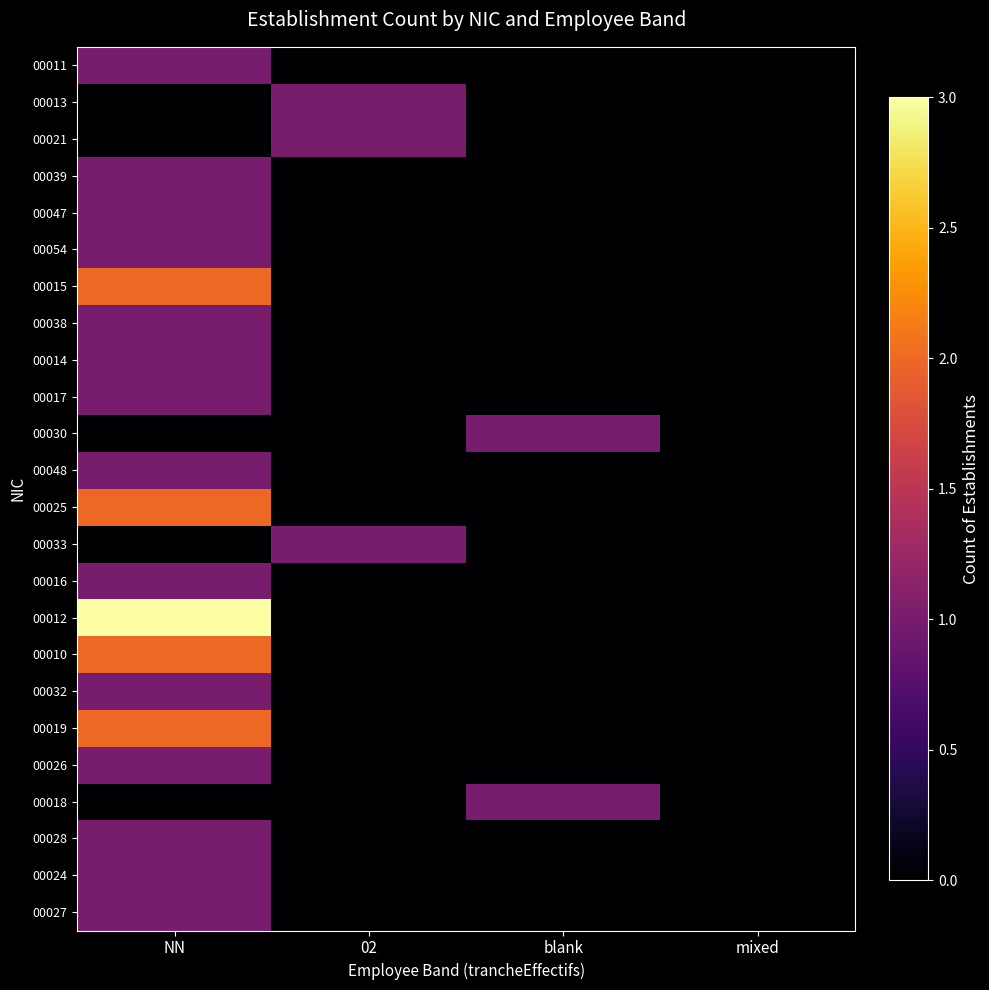

Count the number of data series in this chart.

24